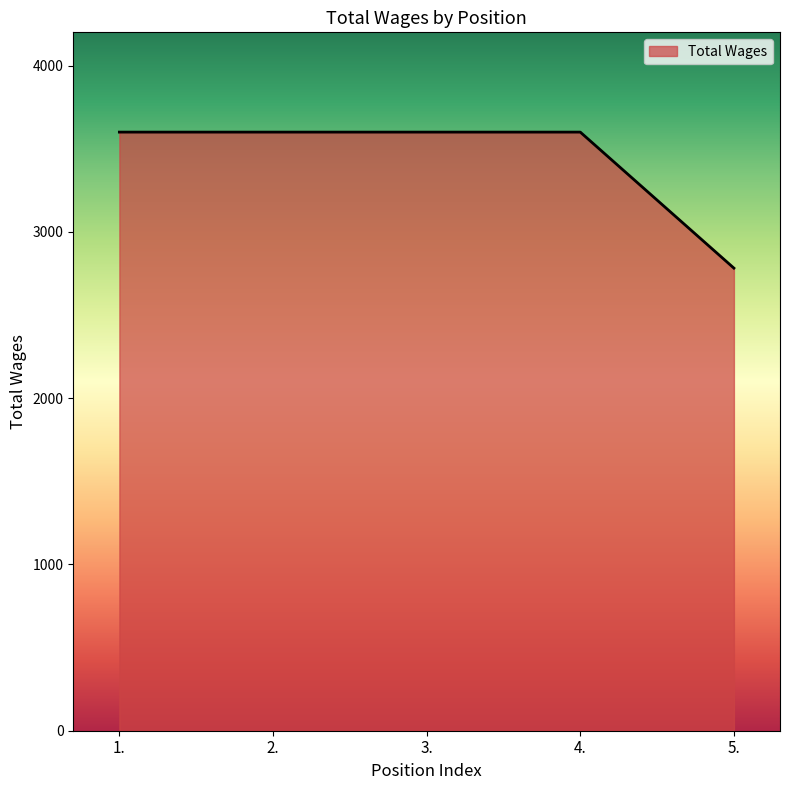

What is the maximum value shown in the chart?

3600